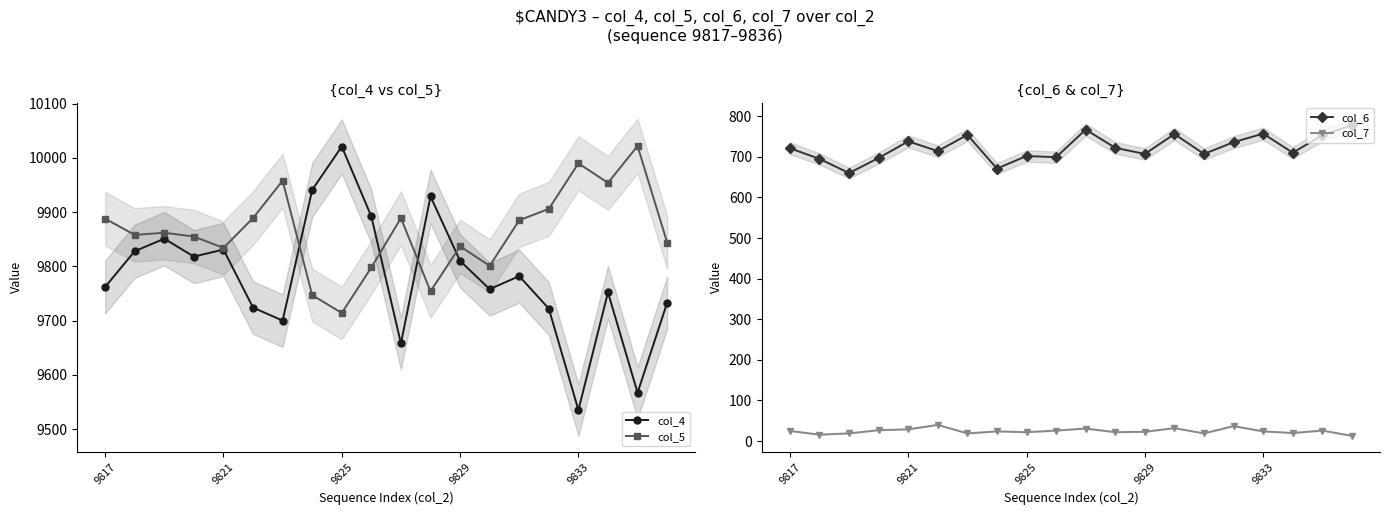

The col_4 series shows 3850 at 9817. True or false?

False